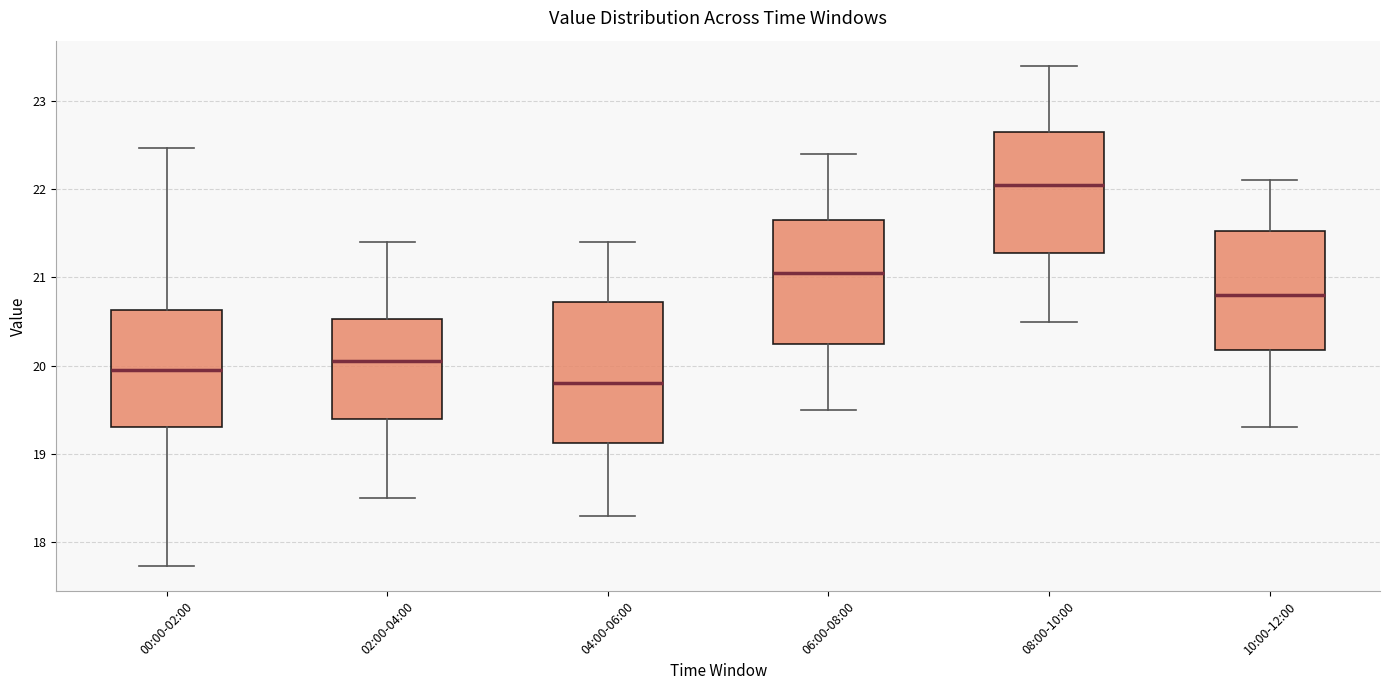

Where is the lower edge of the box for 10:00-12:00 on the y-axis? The values are not printed on the chart, so give them approximately, as read against the axis.

20.2